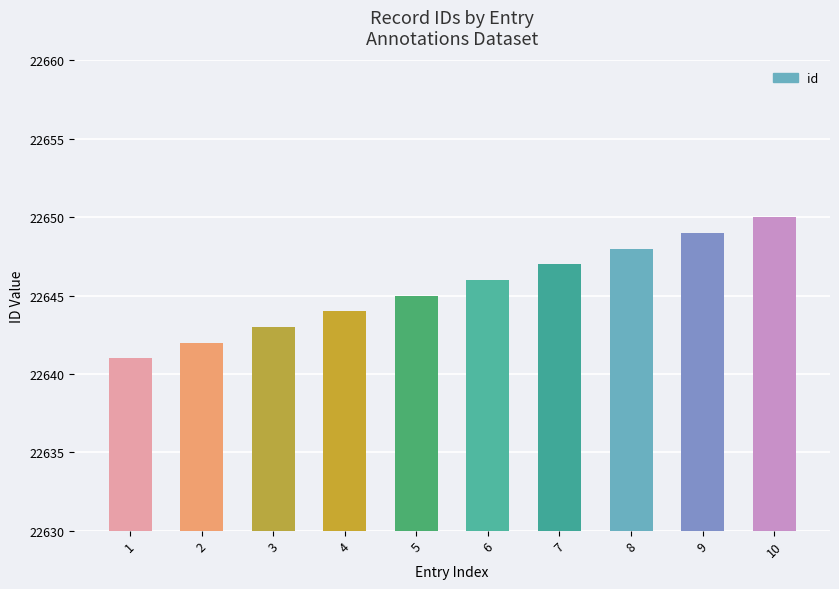

Which label corresponds to the largest value in the chart?

10